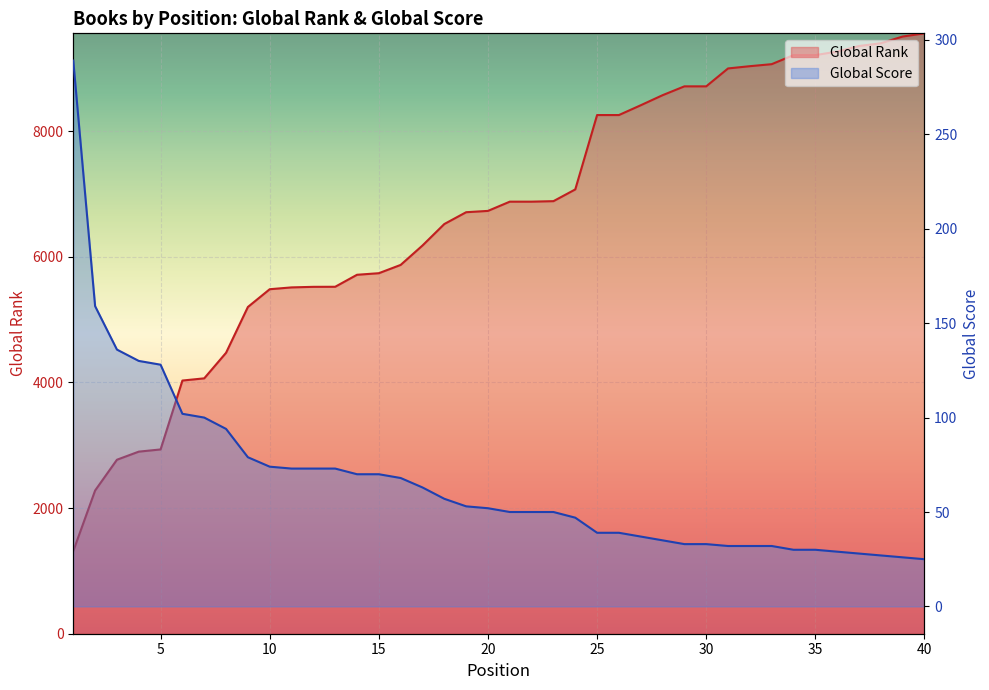

The Global Score series shows 87 at 17. True or false?

False